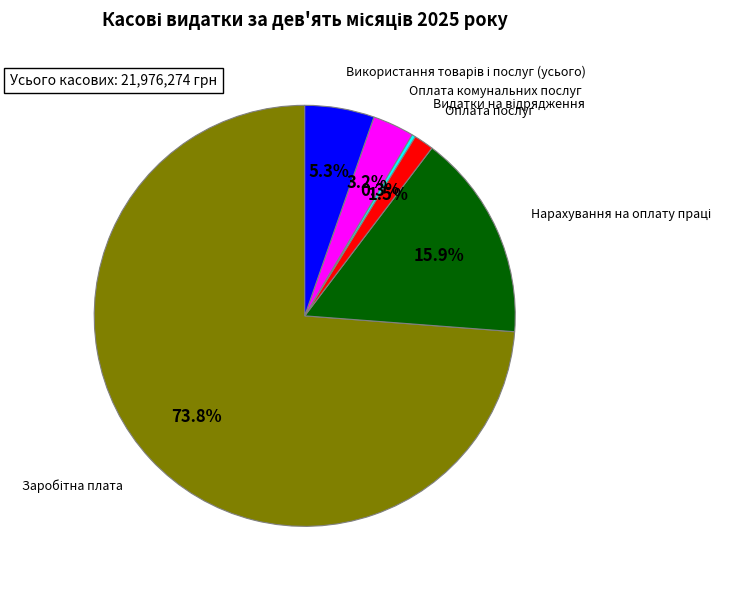

Does any single category account for the majority?

Yes